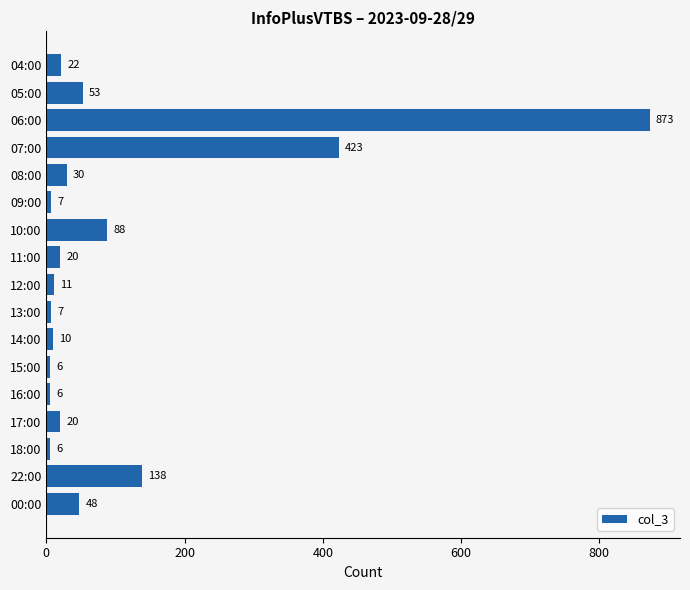

What is the difference between the maximum and second lowest values?

867